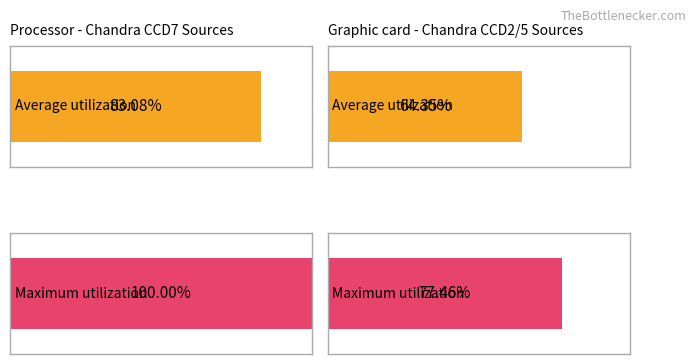

The Average utilization series shows 171.5 at ccd5-1. True or false?

False